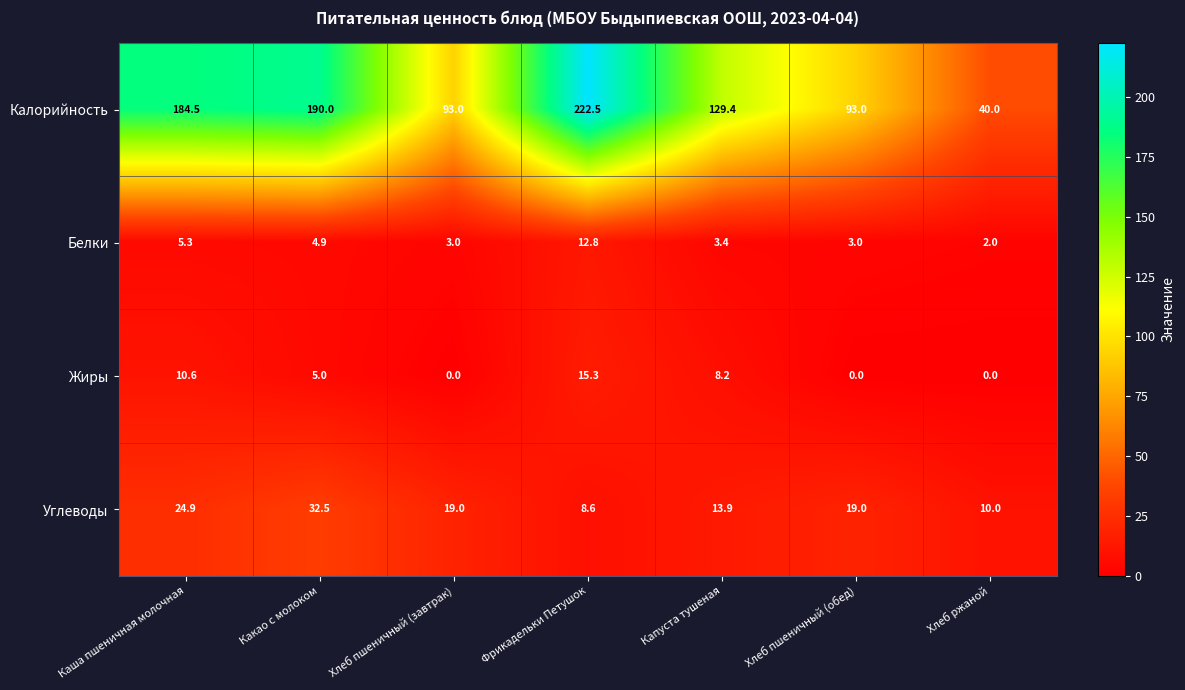

Which series changed the most between Фрикадельки Петушок and Хлеб ржаной?

Калорийность